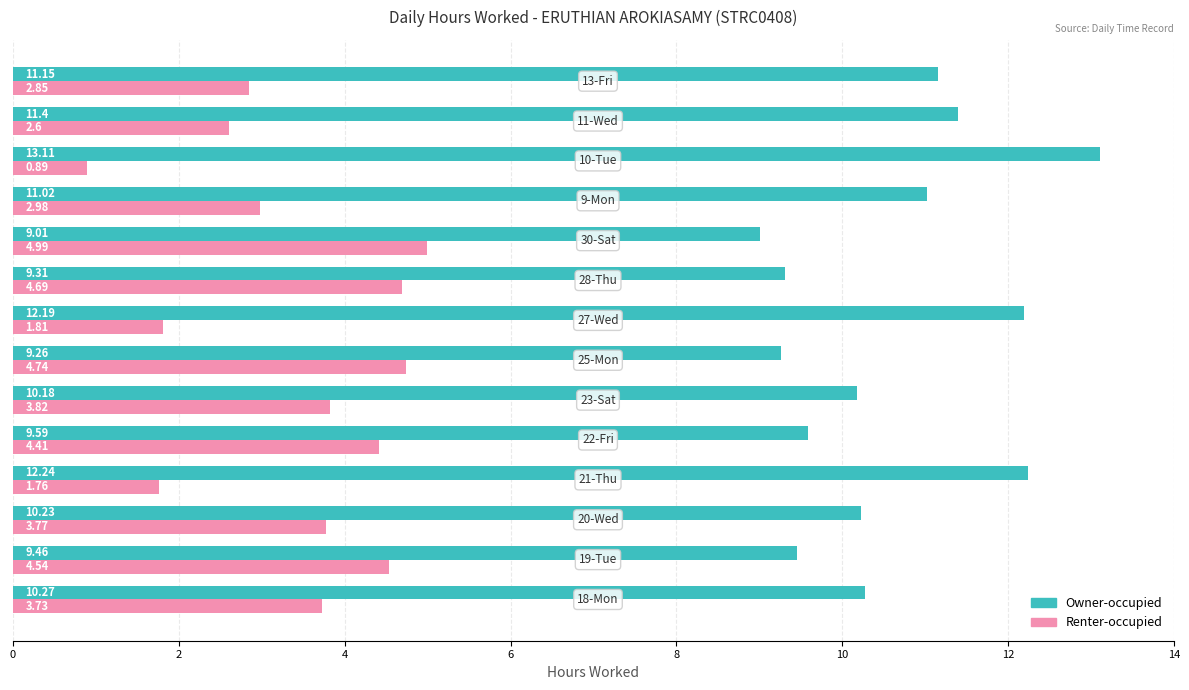

How many data points in Owner-occupied are less than 10?

5